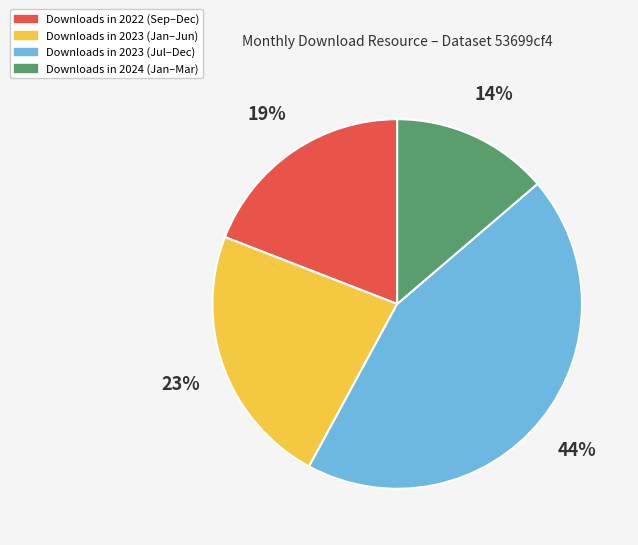

Does any single category account for the majority?

No